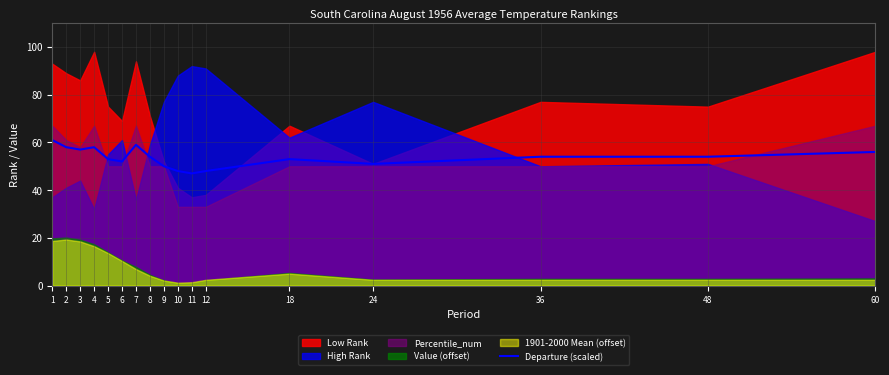

Is it true that the value at 48 is 54?

True